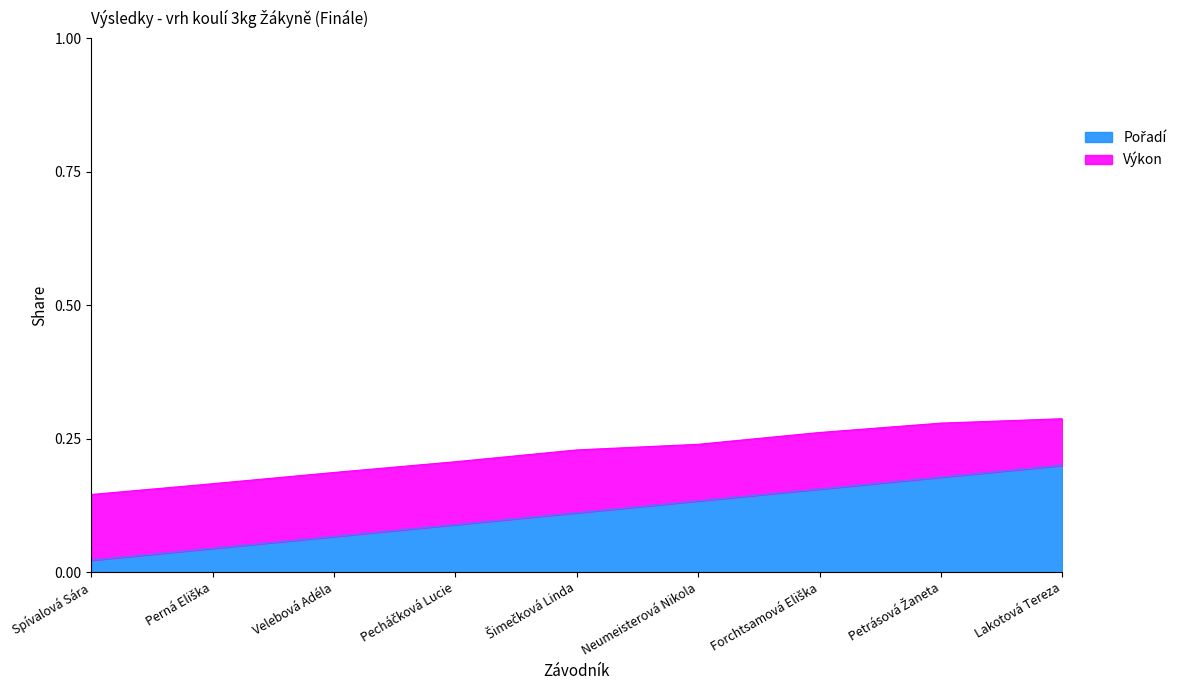

What is the maximum value shown in the chart?

0.2